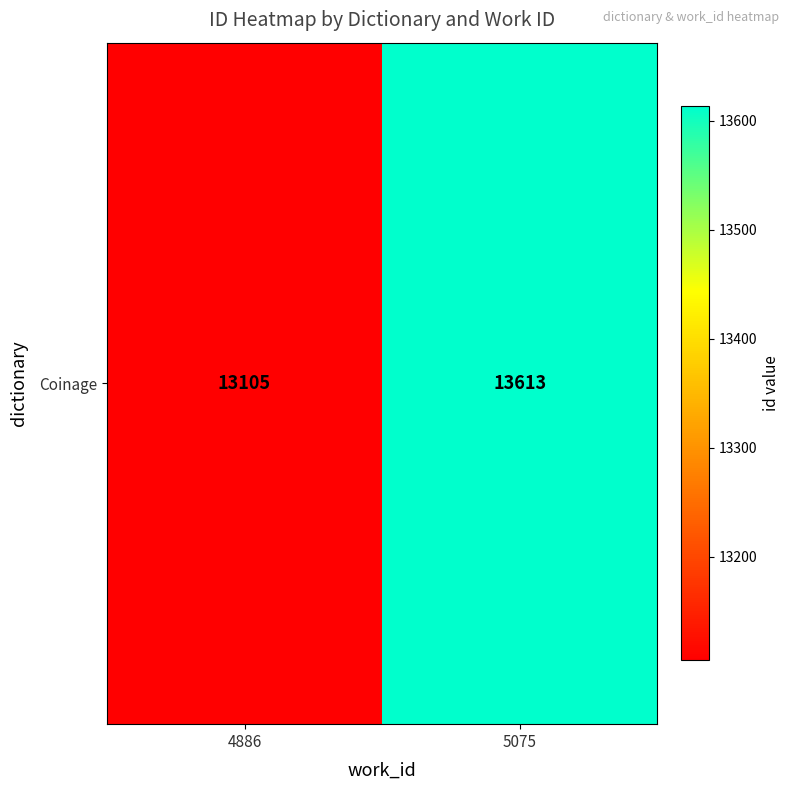

How many data points does each series have?

2